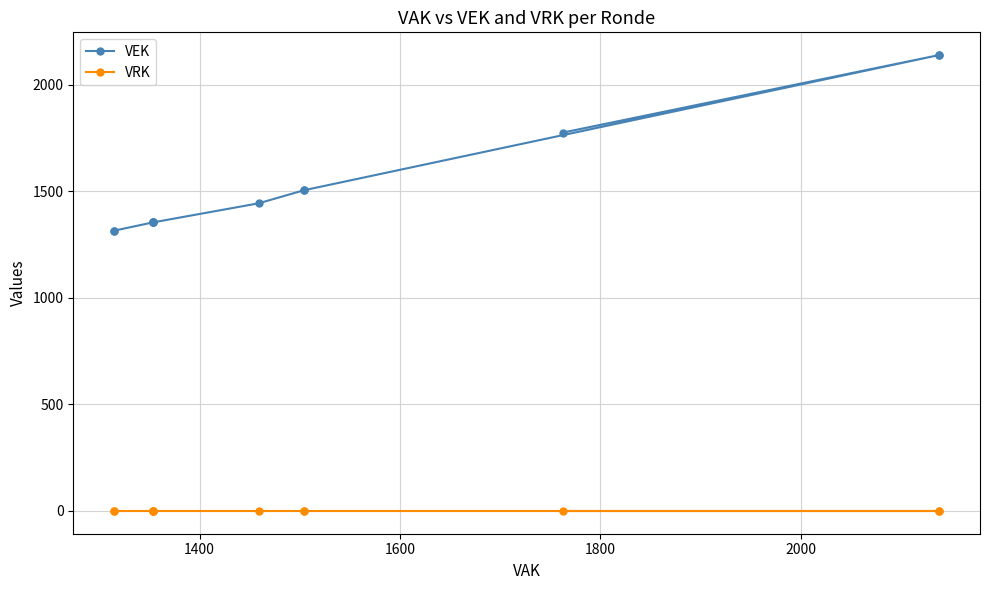

List the series in order of their peak value, lowest first.

VRK, VEK